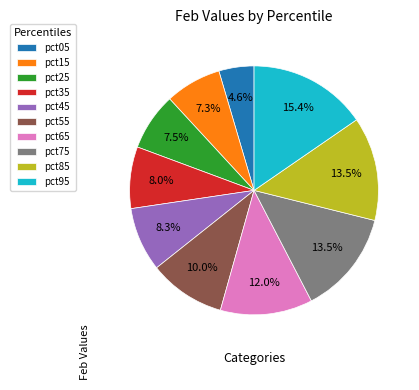

Which slice is the smallest?

pct05